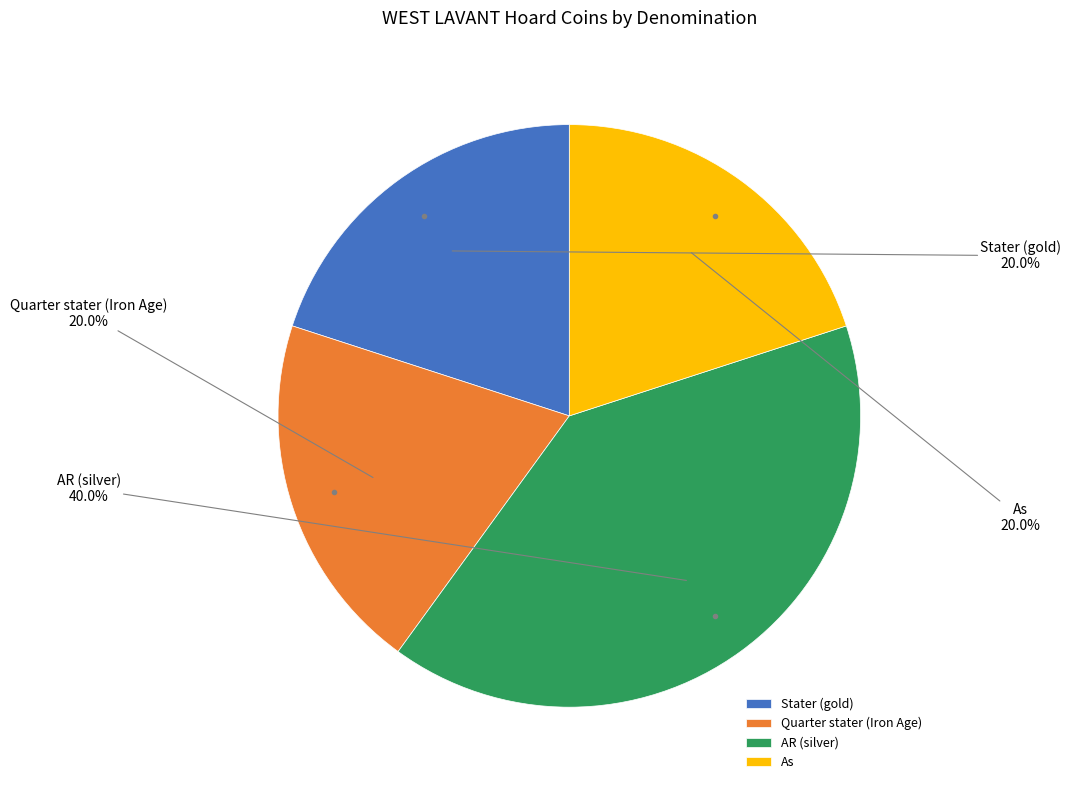

What is the total percentage of AR (silver) and As?

60.0%